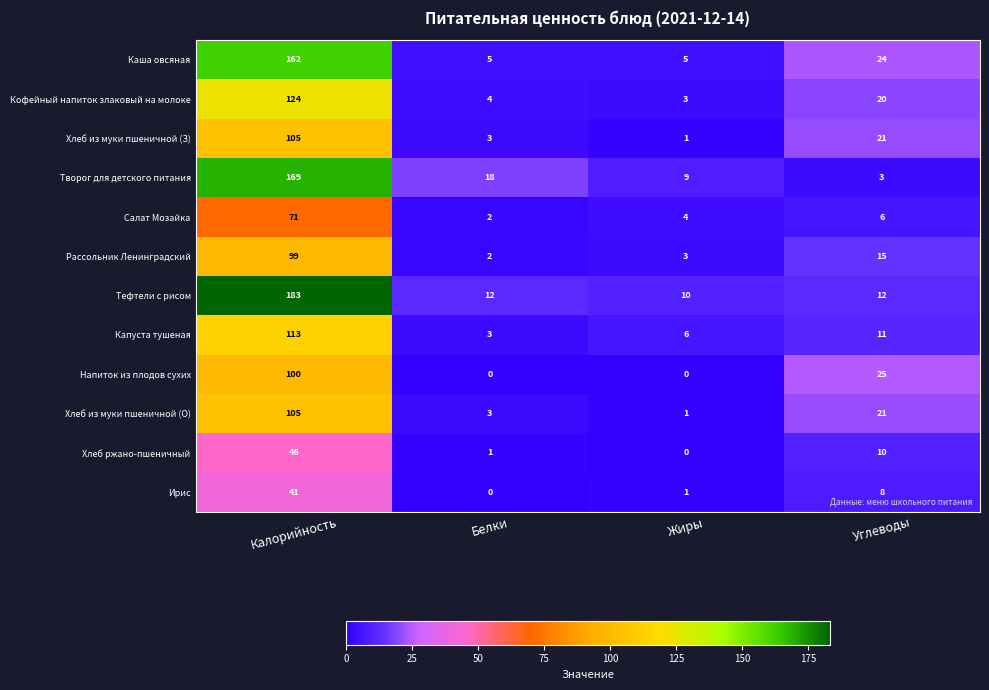

At how many categories does at least one series exceed 45?

1